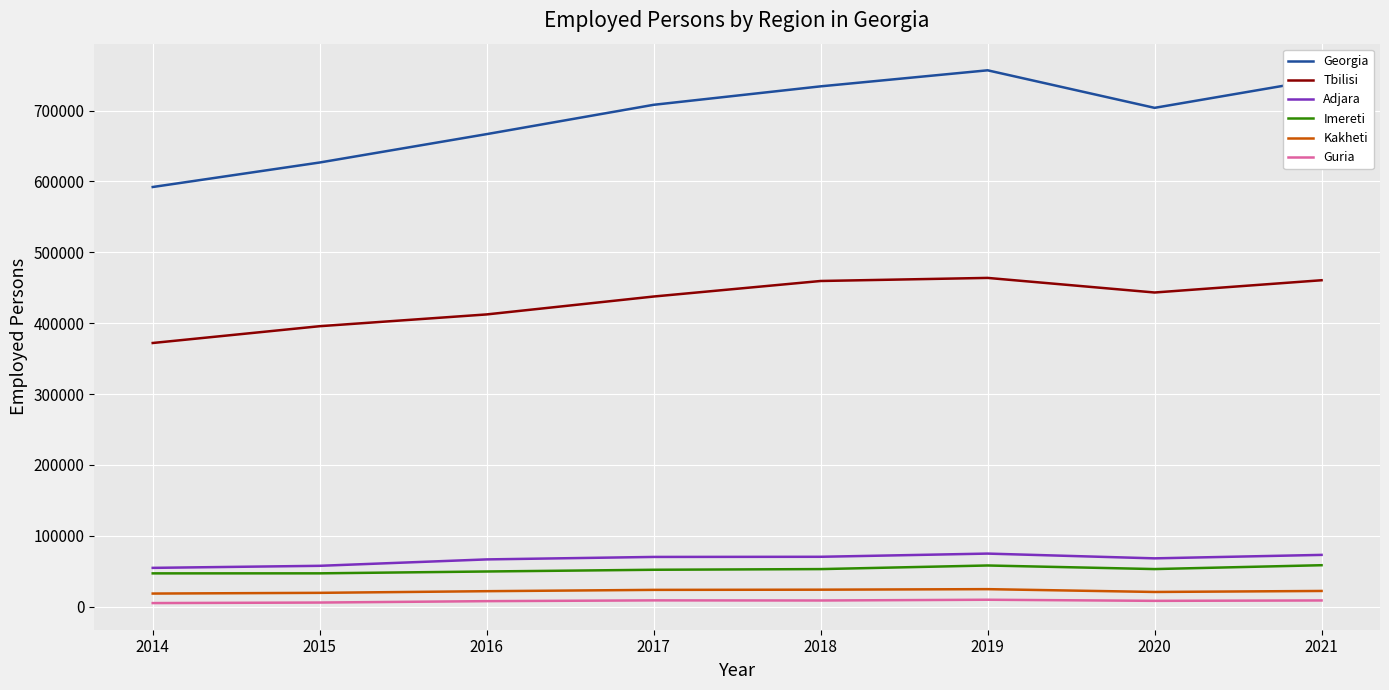

True or false: Kakheti and Adjara cross at least once.

False